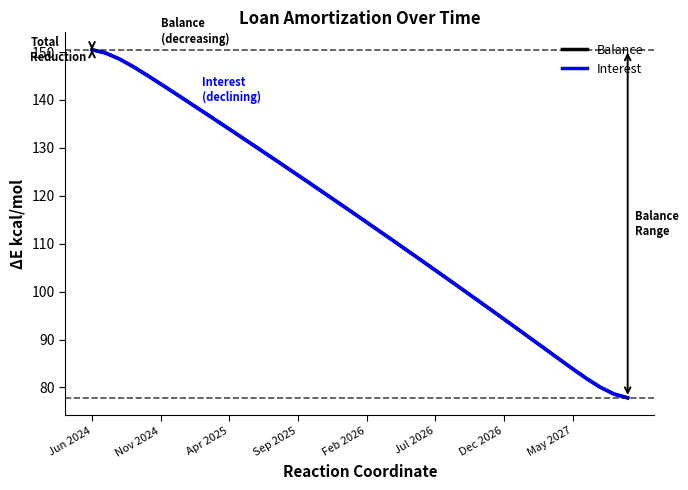

What is the minimum value shown in the chart?

77.8